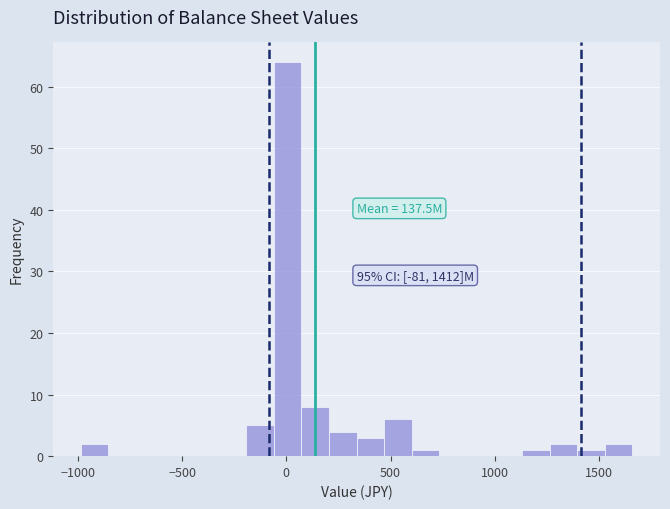

Around what value on the x-axis is the tallest bar? Give the approximate position of its centre, as read against the axis.

0